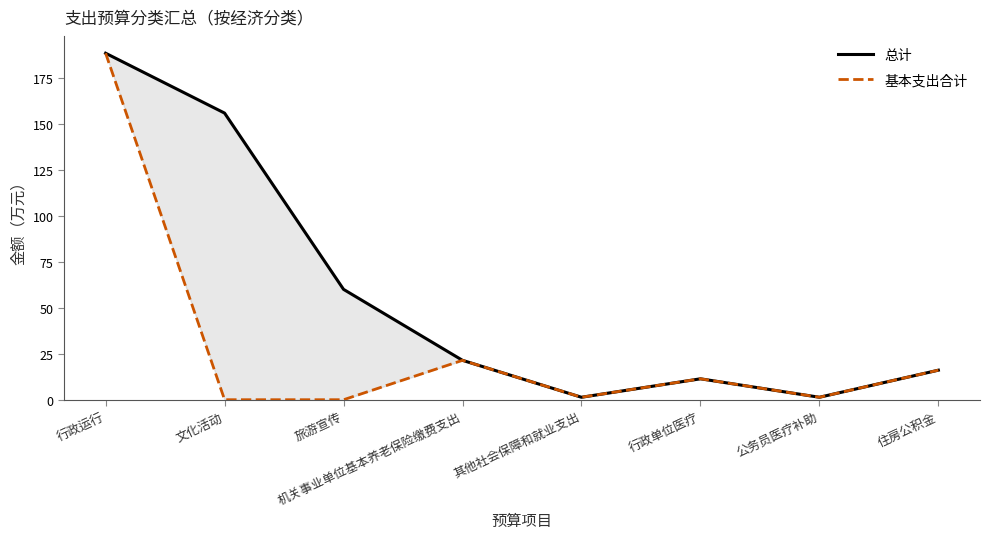

True or false: 基本支出合计 and 总计 cross at least once.

False